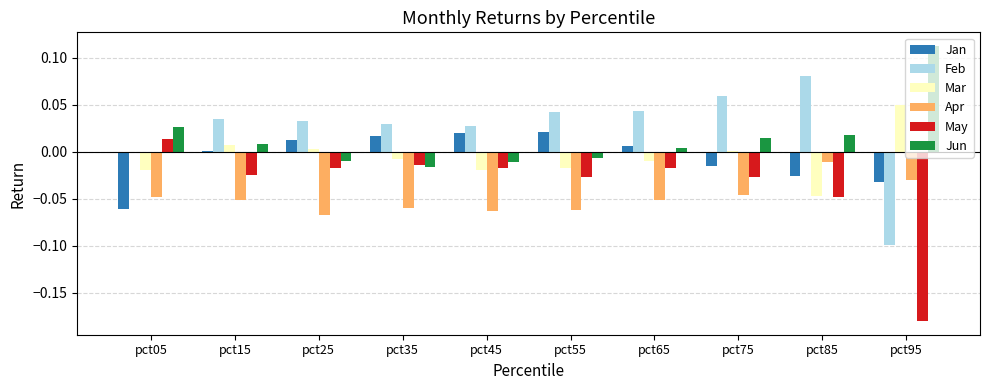

True or false: Jun has a value of -0.0 at pct45.

True